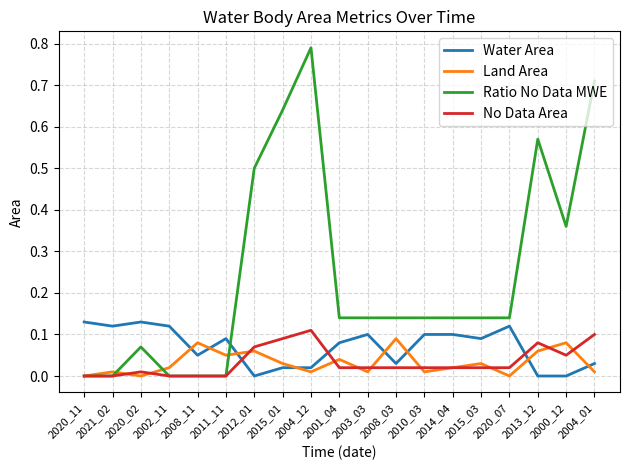

At which label does Ratio No Data MWE reach its peak?

2004_12